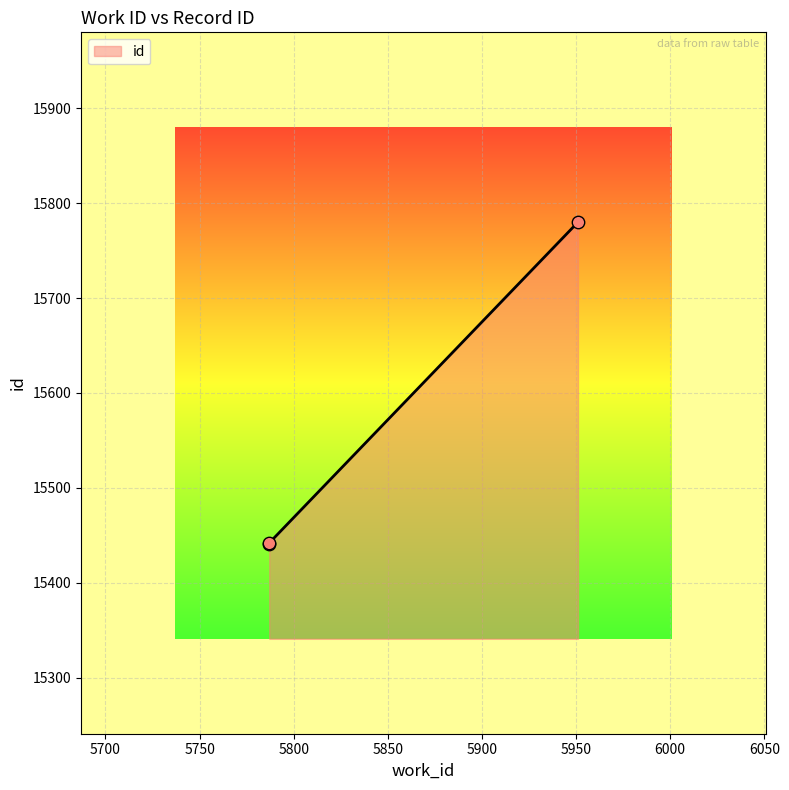

Between 5951 and 5787, which is larger?

5951